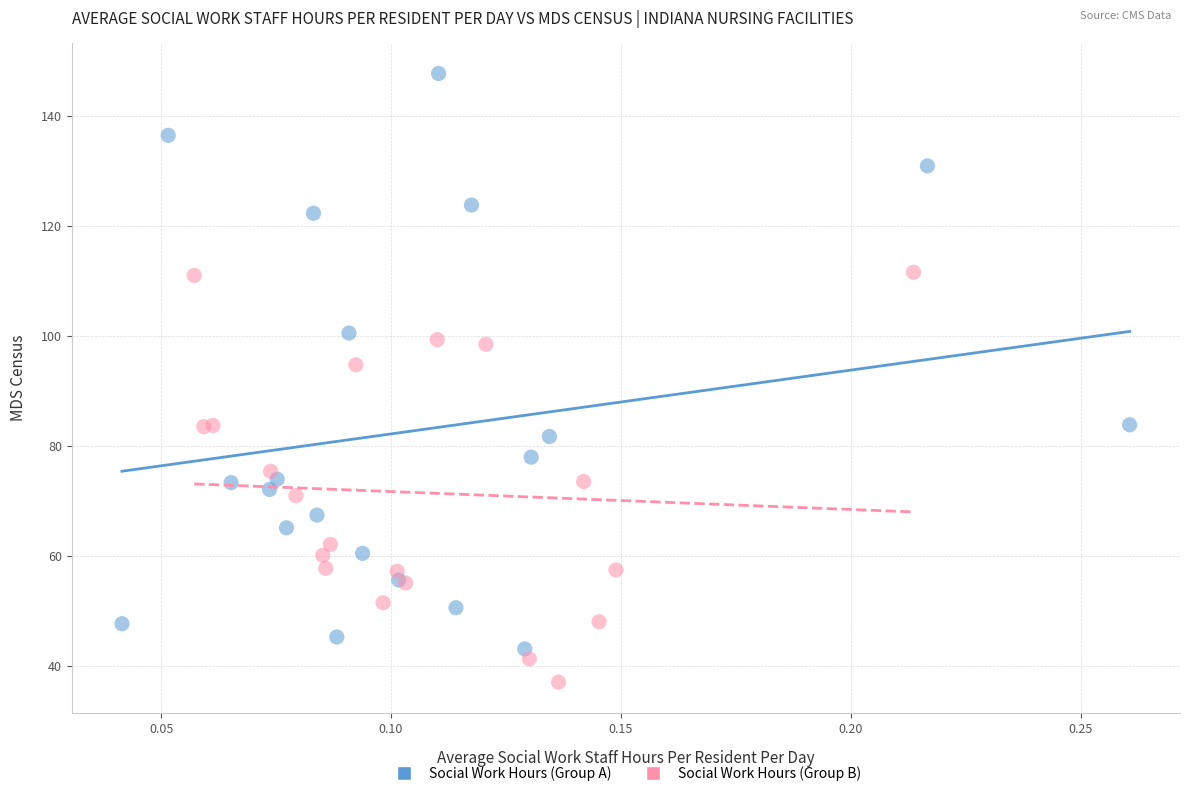

Which series has the largest Y range (max minus min)?

Social Work Hours (Group A)